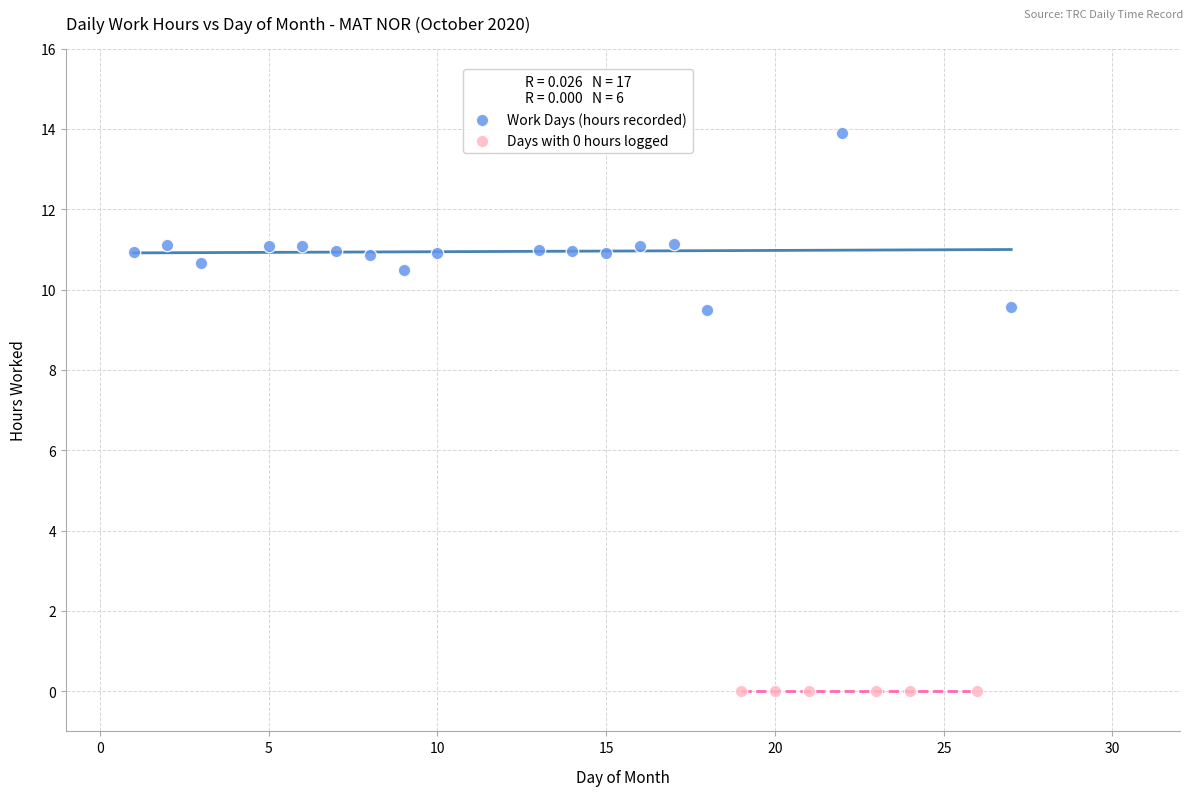

Which series reaches the minimum Y coordinate?

Days with 0 hours logged